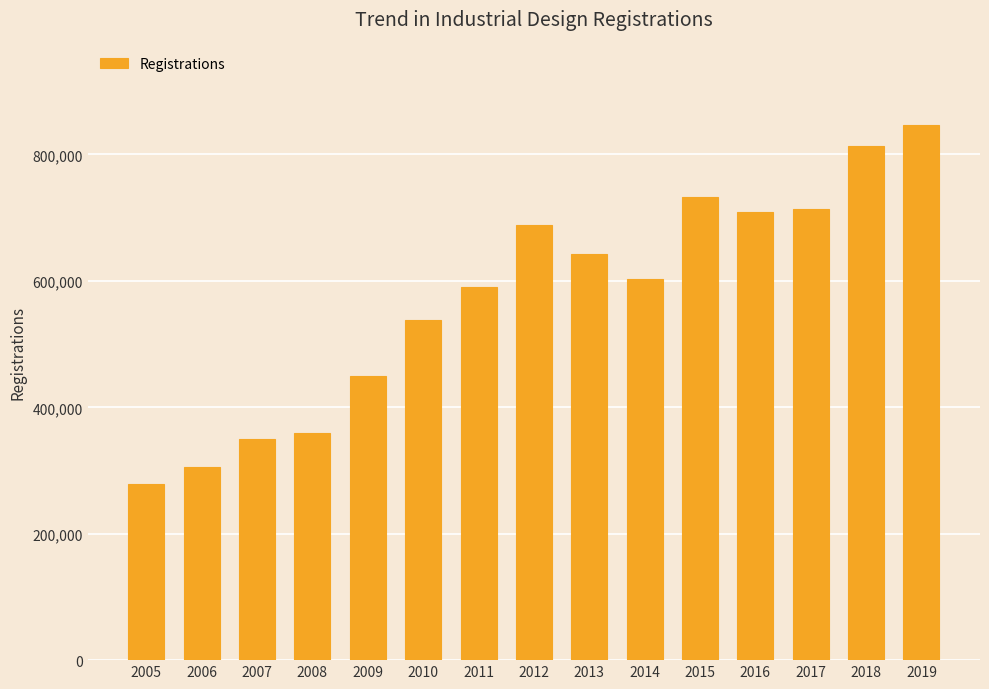

What is the difference between the values at 2008 and 2007?

8500